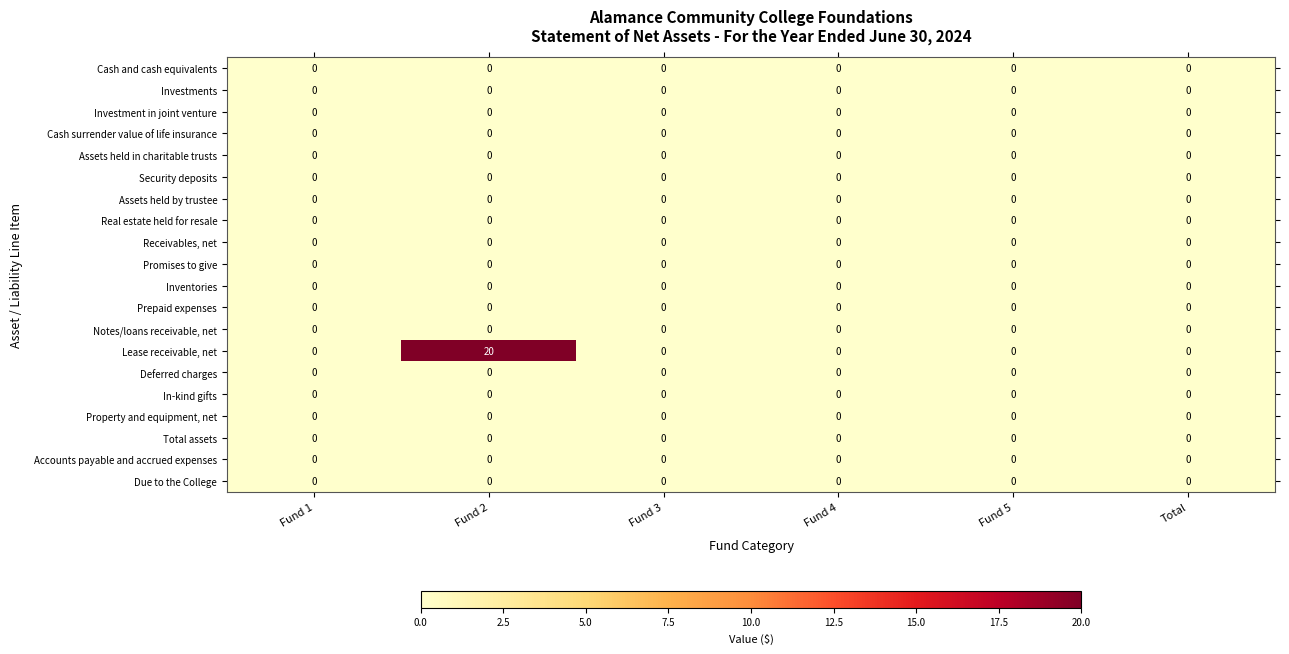

How many series are shown in this chart?

20